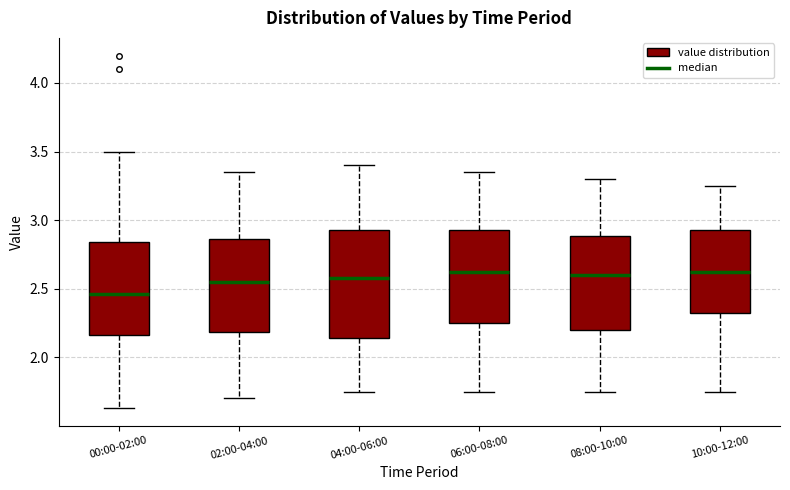

Reading left to right, read every box against the y-axis: the position of its median line, the range the box covers, and the ends of its whiskers. The values are not printed on the chart, so give them approximately, as read against the axis.

00:00-02:00: median 2.45, box 2.15 to 2.85, whiskers 1.65 to 3.50
02:00-04:00: median 2.55, box 2.20 to 2.85, whiskers 1.70 to 3.35
04:00-06:00: median 2.60, box 2.15 to 2.95, whiskers 1.75 to 3.40
06:00-08:00: median 2.65, box 2.25 to 2.95, whiskers 1.75 to 3.35
08:00-10:00: median 2.60, box 2.20 to 2.90, whiskers 1.75 to 3.30
10:00-12:00: median 2.65, box 2.35 to 2.95, whiskers 1.75 to 3.25